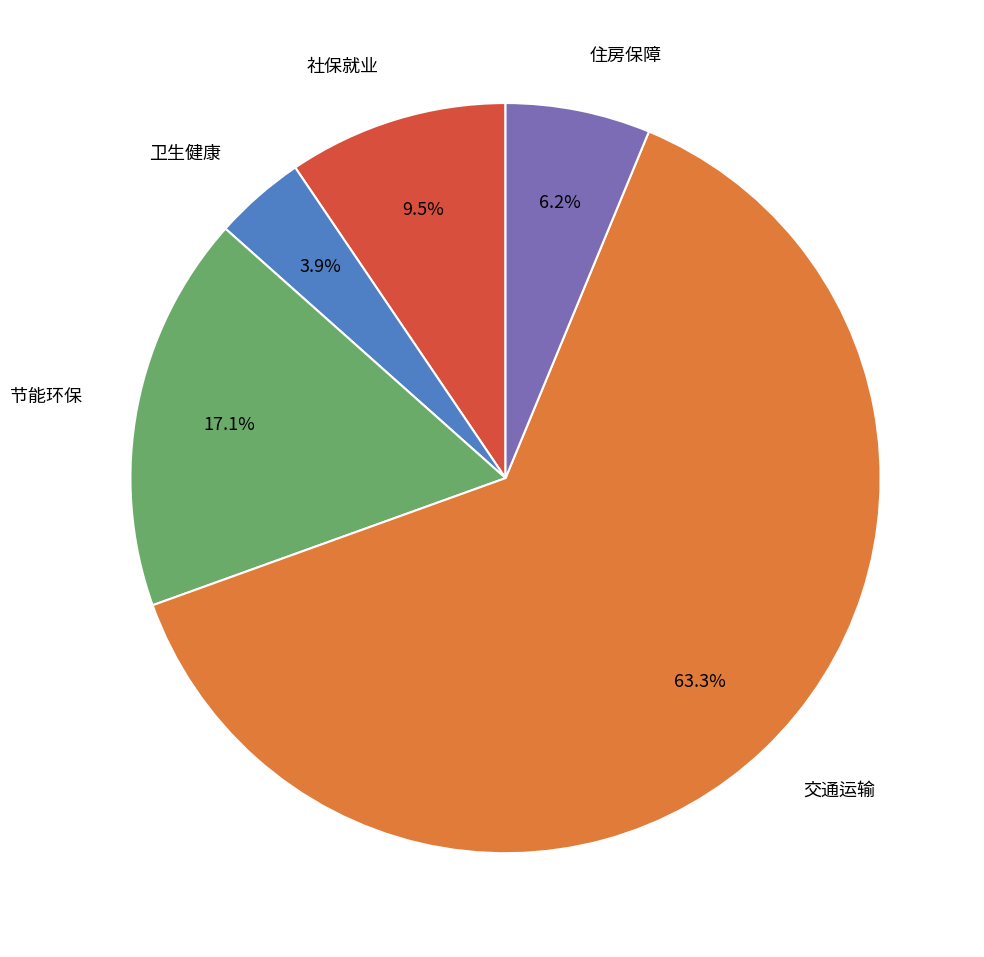

To the nearest percent, what is the difference between the largest and smallest slice percentages?

59%